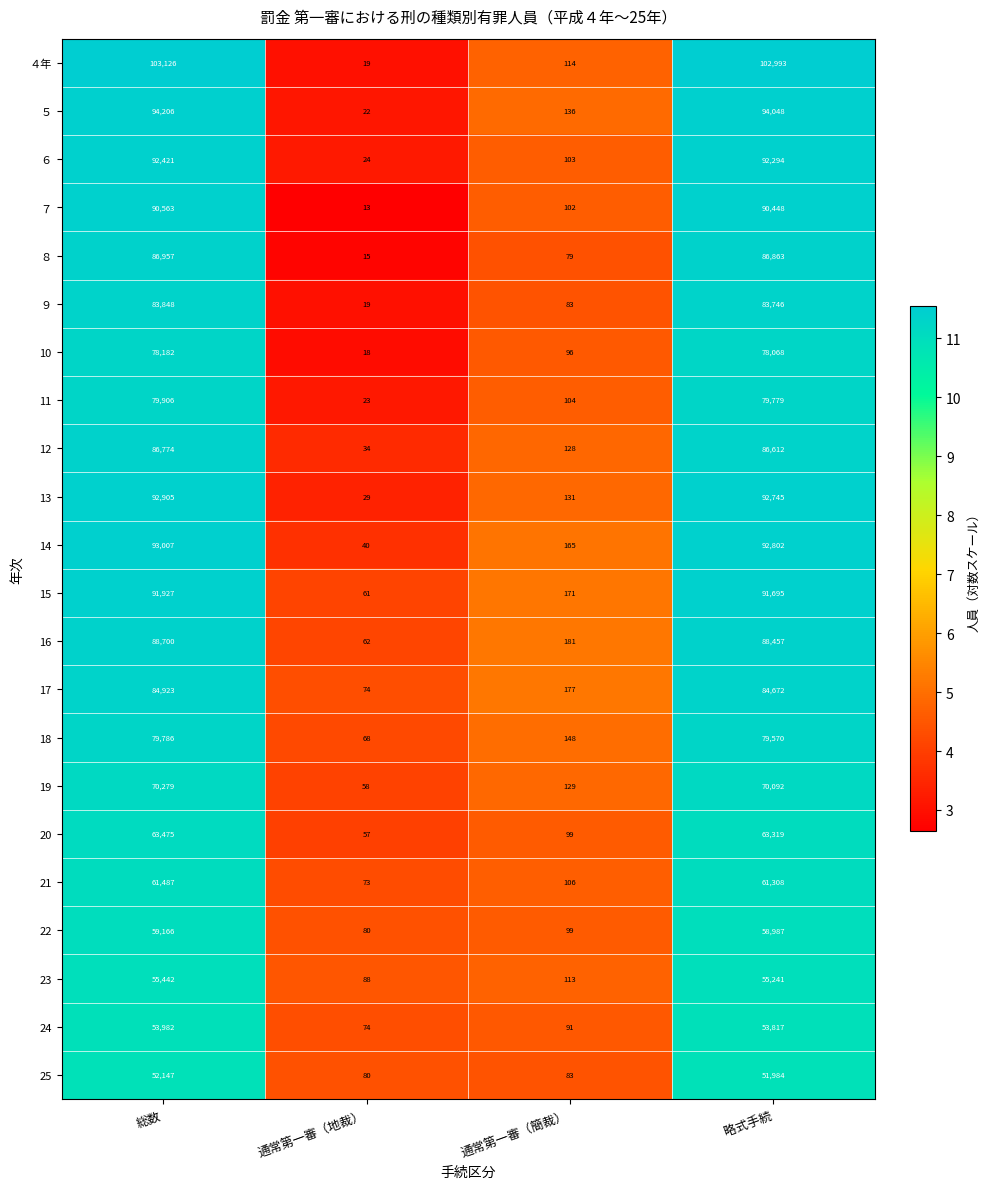

What is the sum of the 10 values at 通常第一審（地裁） and 通常第一審（簡裁）?

114